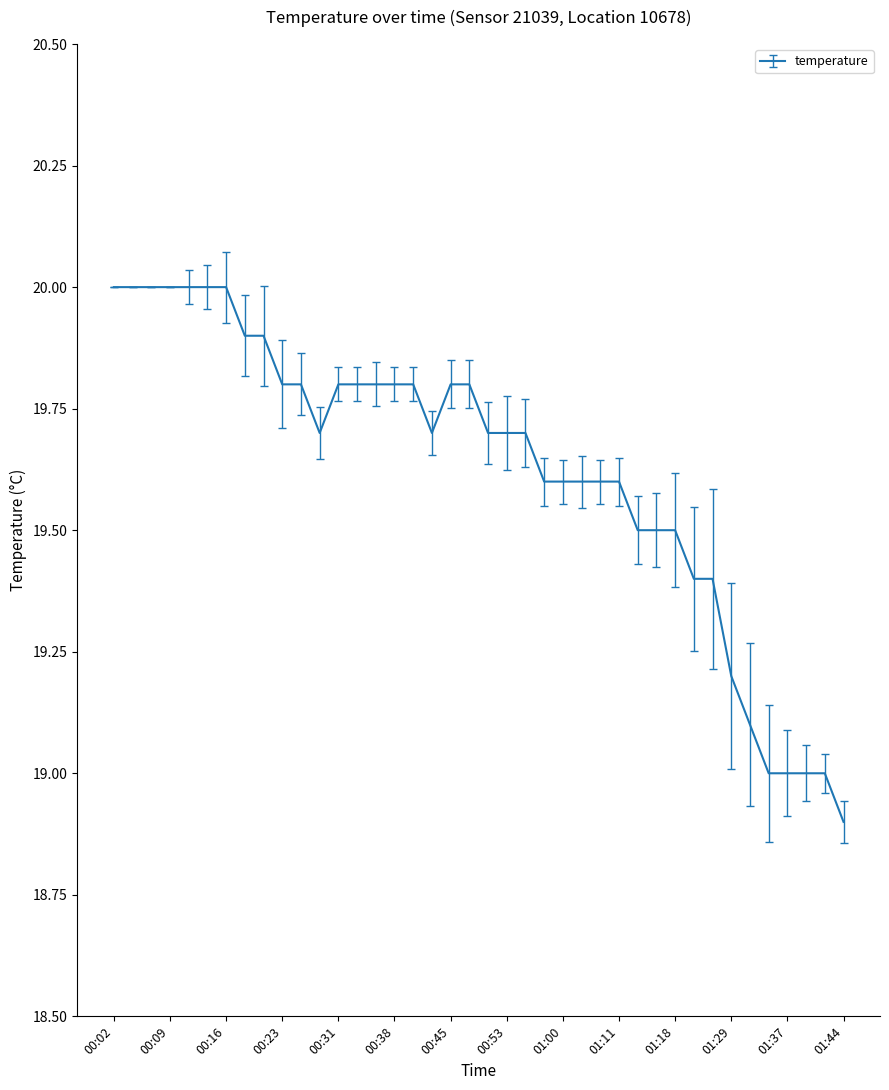

How many lines are shown in the chart?

1